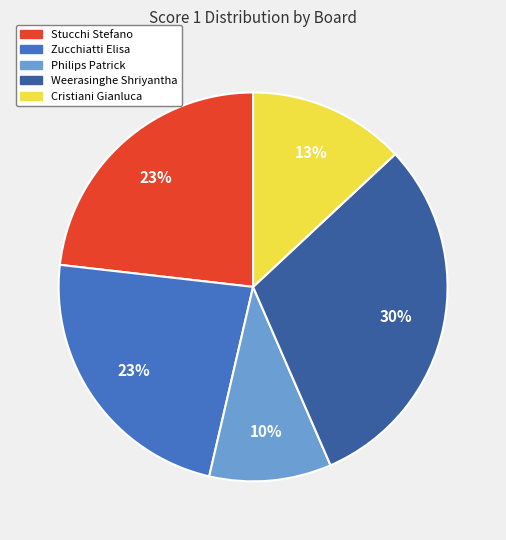

Combined, do Cristiani Gianluca and Philips Patrick account for over 50%?

No